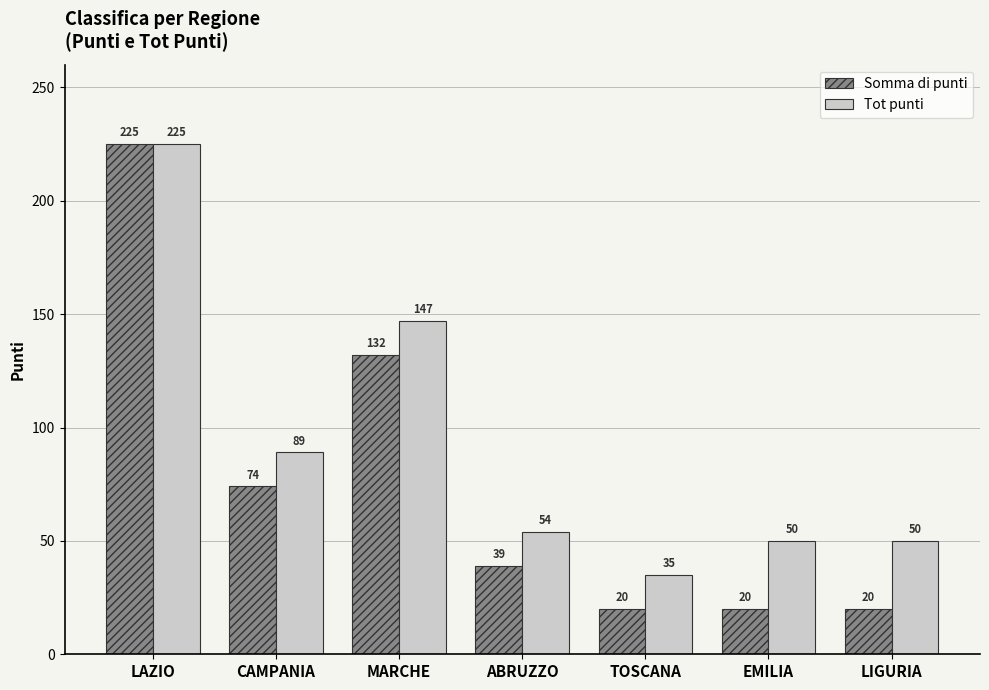

How many values in the Tot punti series are below 54?

3